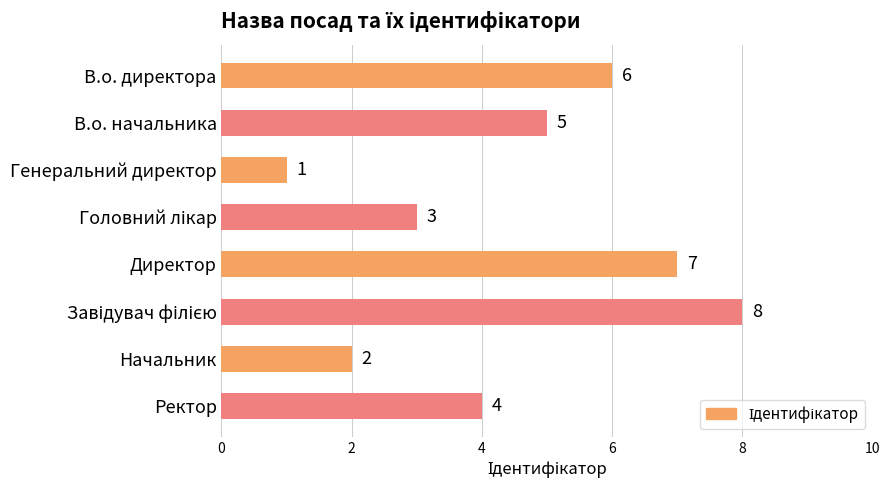

Which category has the lowest value across all series?

Генеральний директор